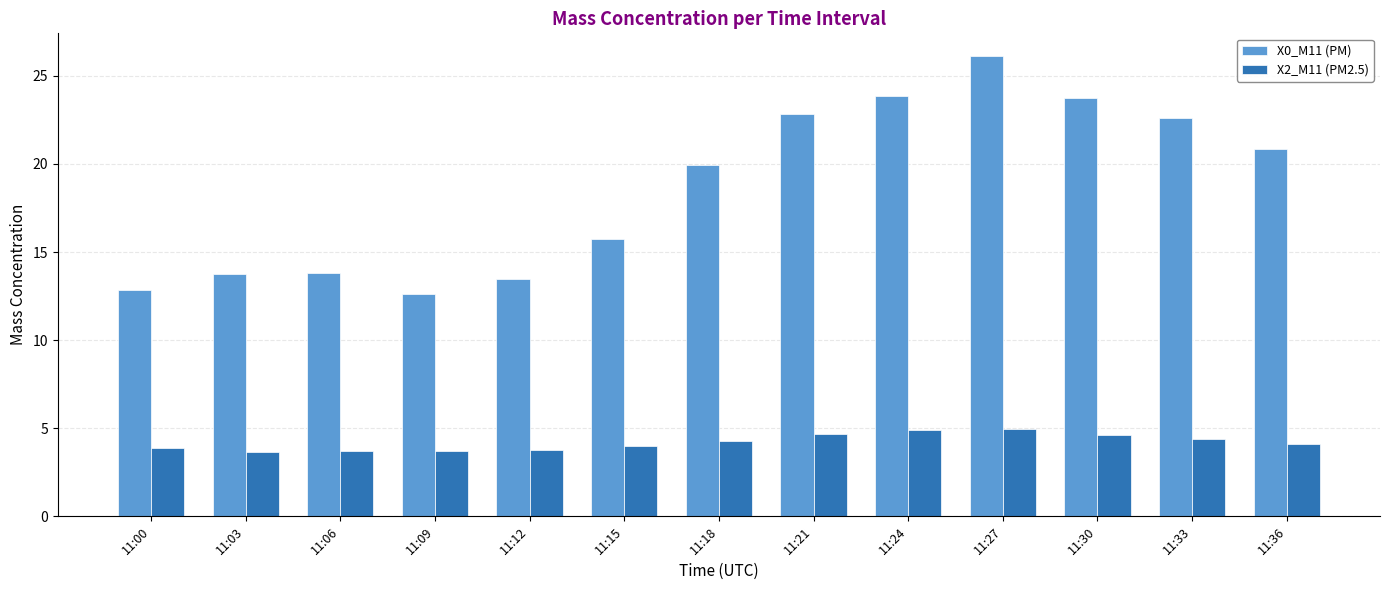

What is the approximate value of X2_M11 (PM2.5) at 11:09?

3.7